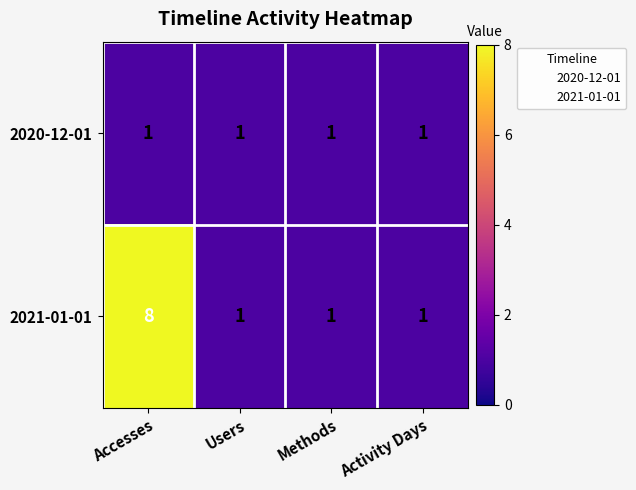

Which series has the largest total across all categories?

2021-01-01